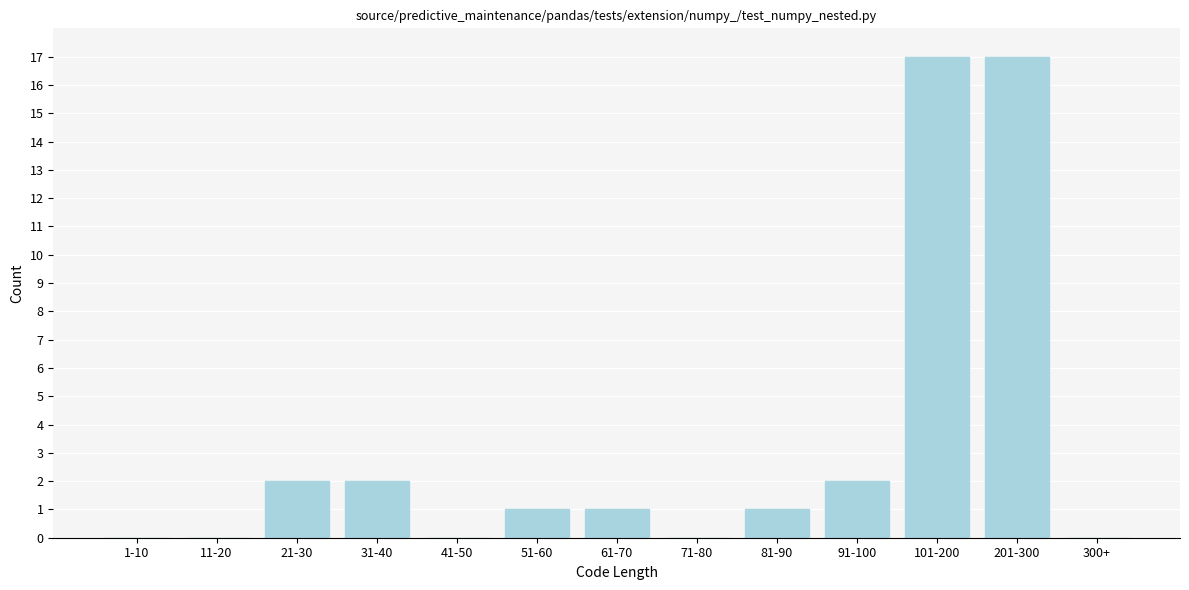

Reading right to left, list all the values displayed in this chart.

300+=0	201-300=17	101-200=17	91-100=2	81-90=1	71-80=0	61-70=1	51-60=1	41-50=0	31-40=2	21-30=2	11-20=0	1-10=0